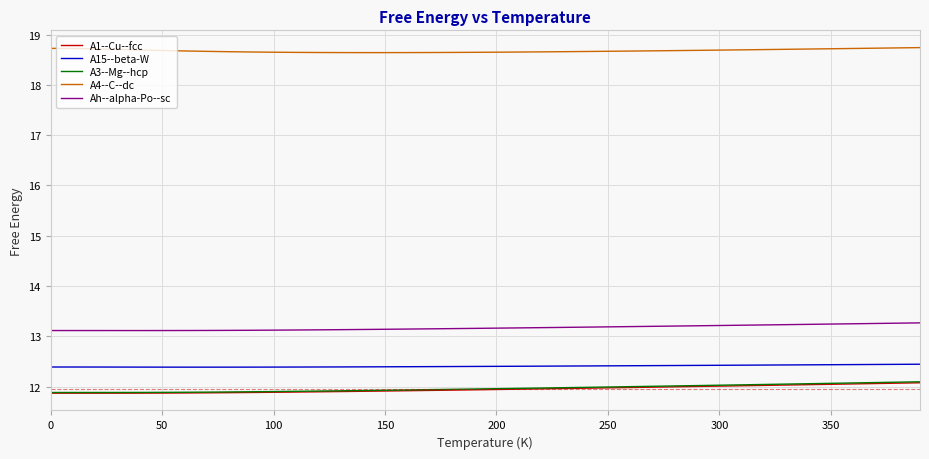

What is the difference between the second highest and minimum values in the Ah--alpha-Po--sc series?

0.1